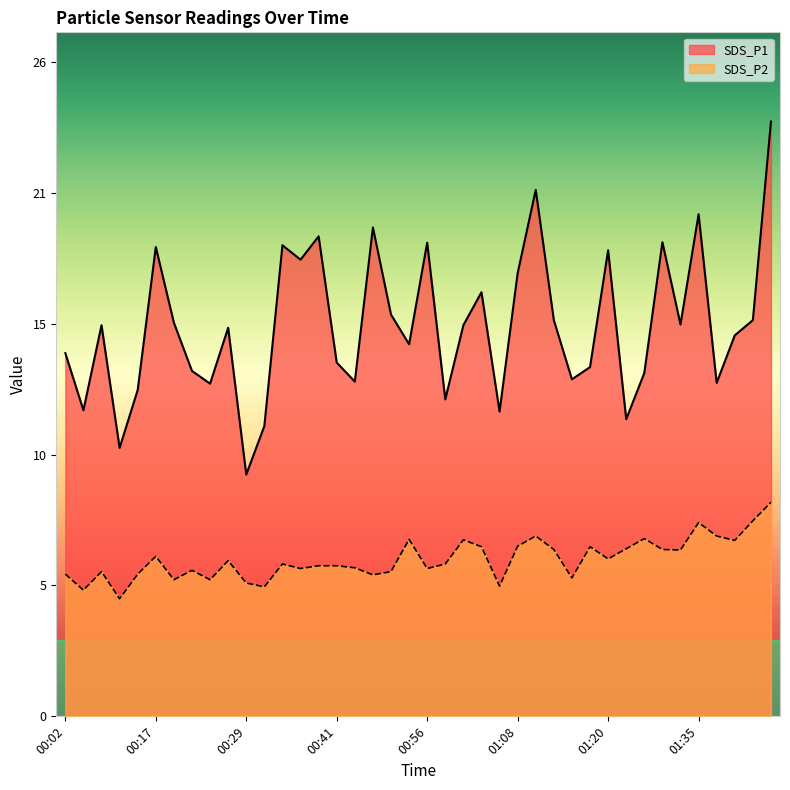

At 00:54, list the series in order from largest to smallest.

SDS_P1, SDS_P2